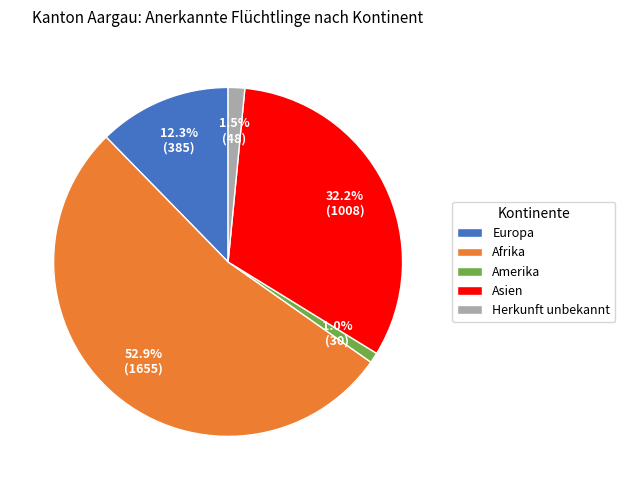

How many segments does this pie chart have?

5